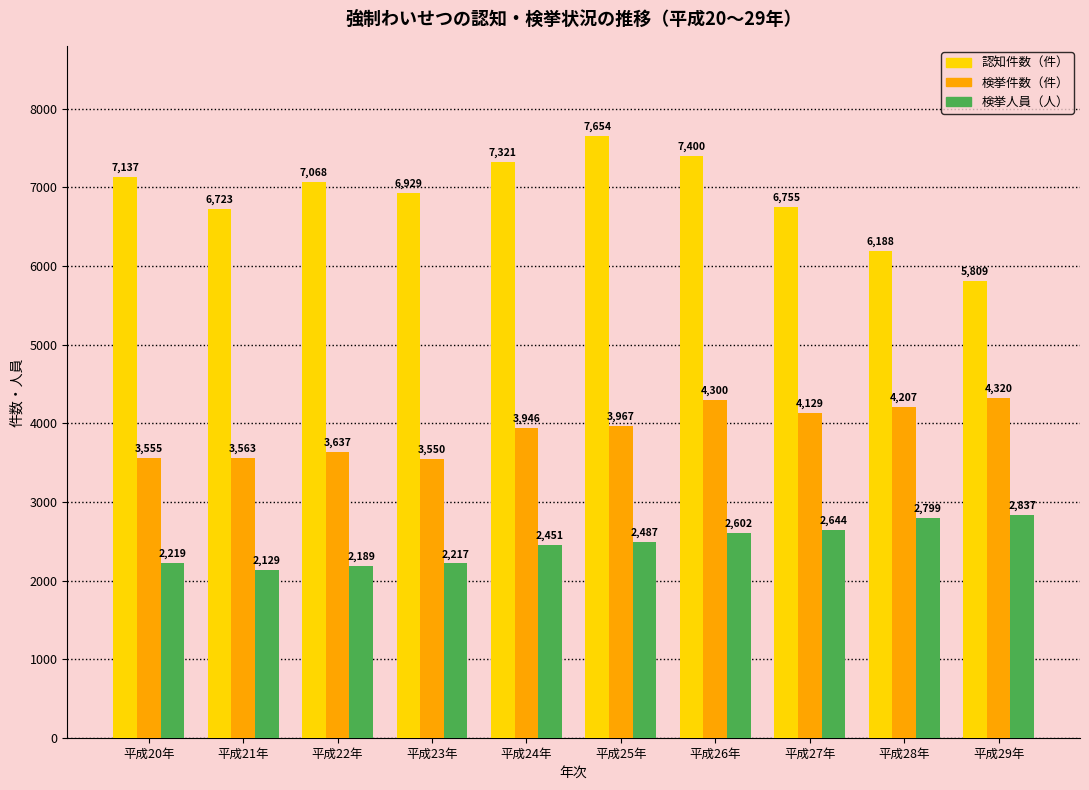

At which category is the sum across all series the highest?

平成26年